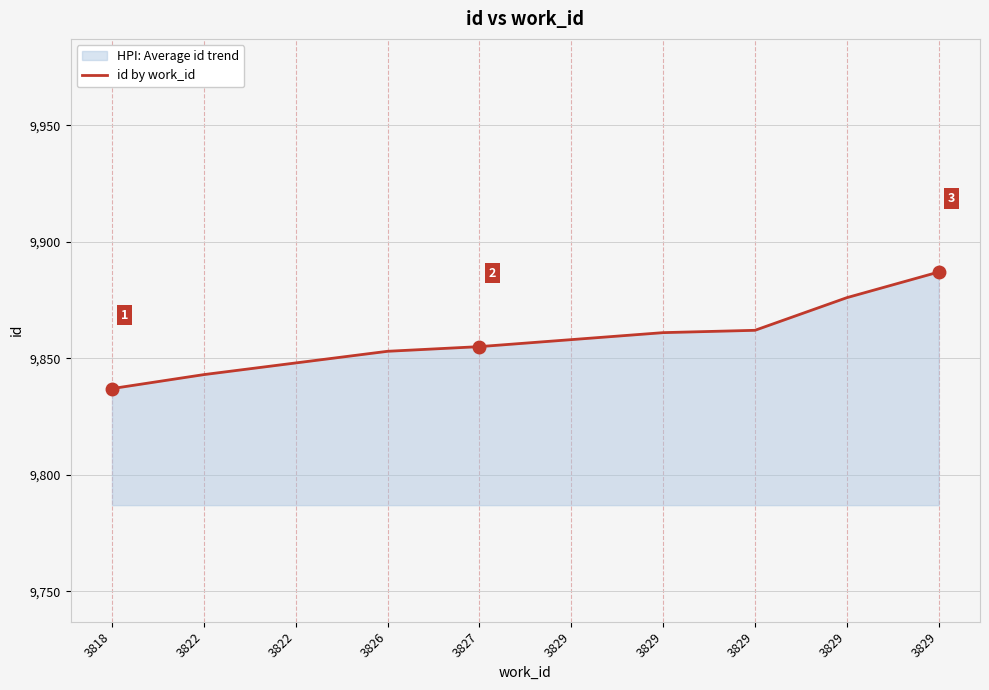

The value at 3822 is 16854. True or false?

False